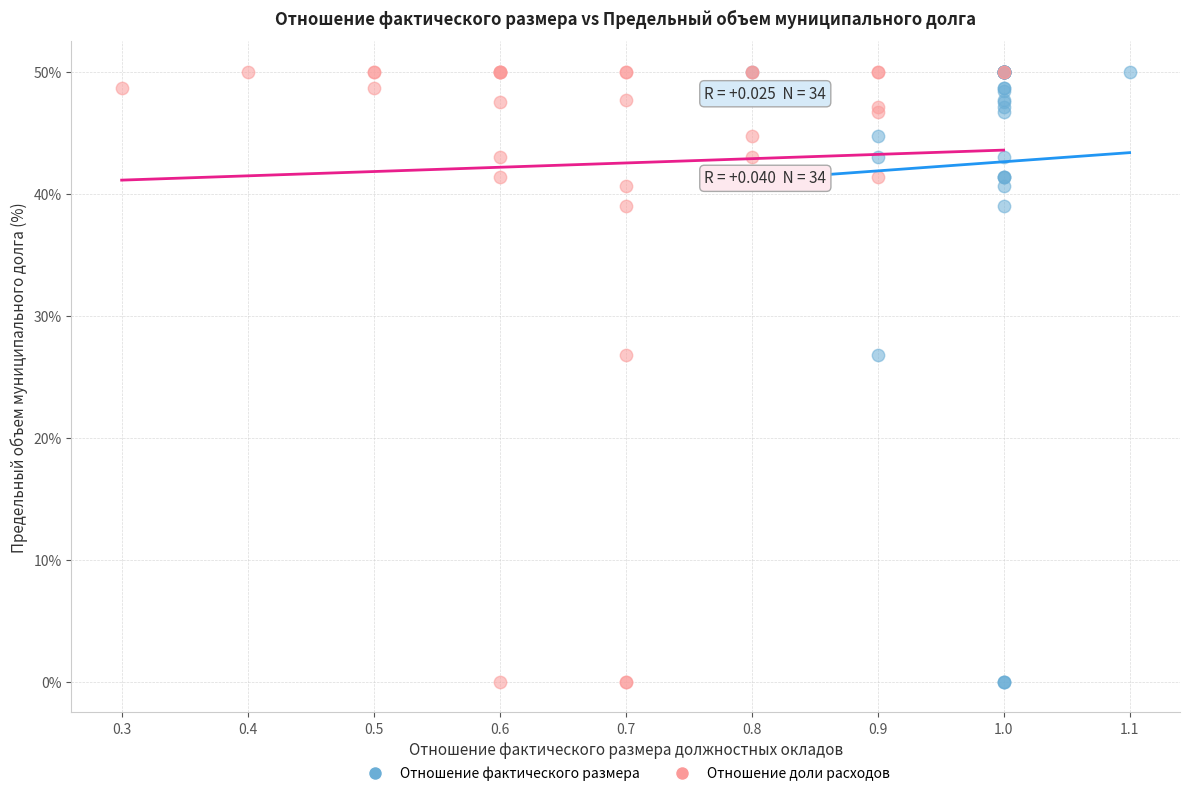

What are all the series names shown in the legend?

Отношение фактического размера, Отношение доли расходов